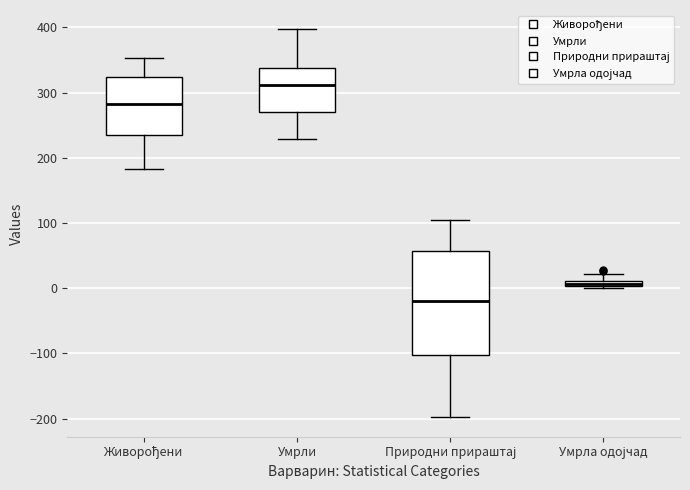

Which box has the highest median line?

Умрли